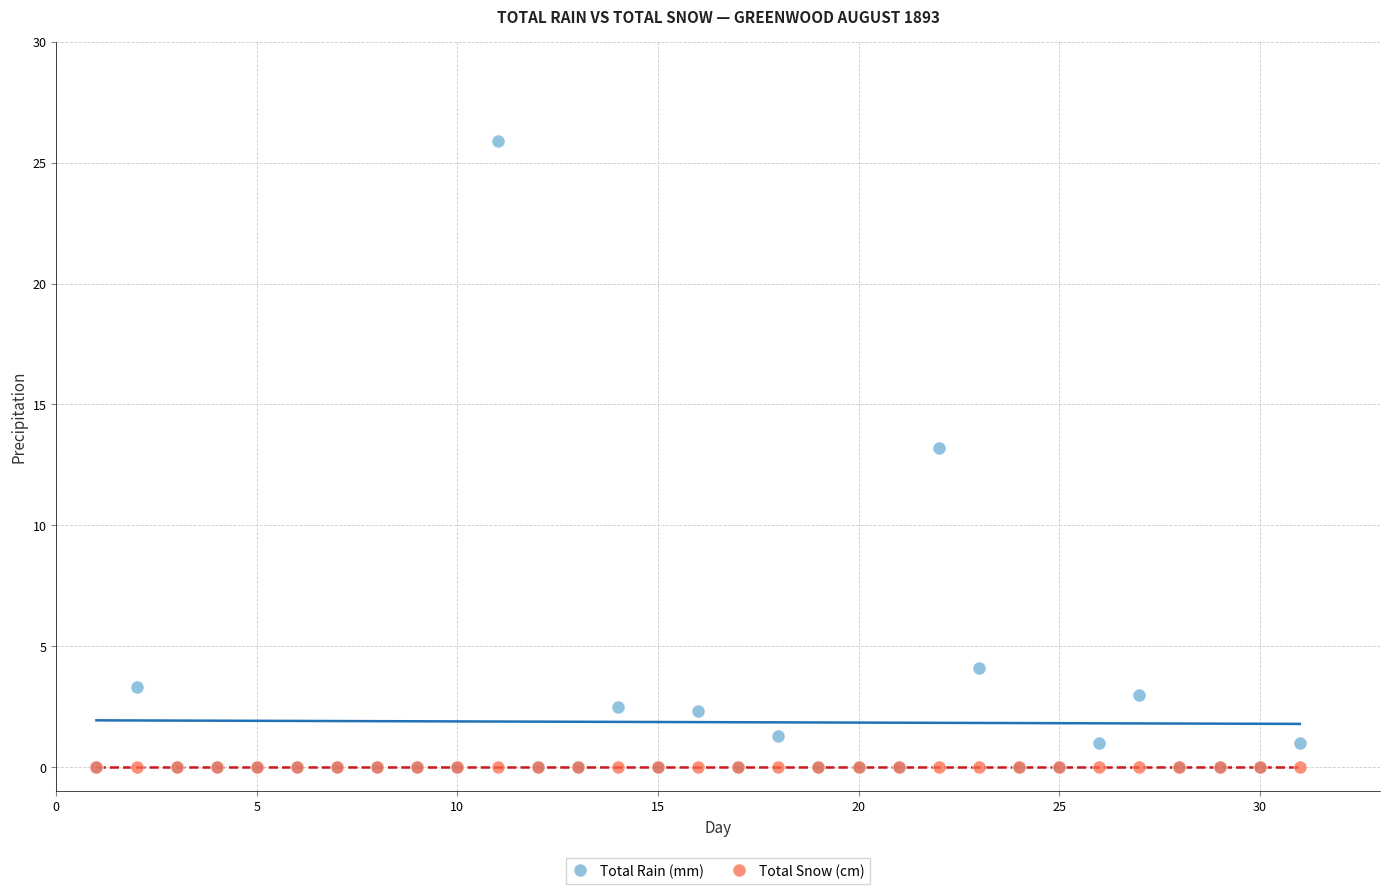

In the Total Rain (mm) series, what Y value is closest to 12?

13.2